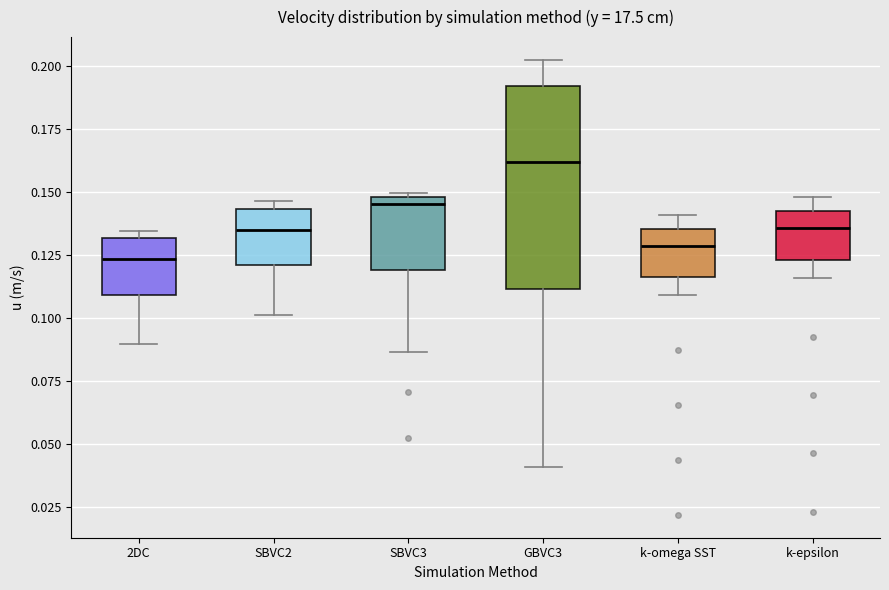

Reading left to right, transcribe this box plot: for each box, give where its median line is, the range the box spans, and where its two whiskers end, as read against the y-axis. The values are not printed on the chart, so give them approximately, as read against the axis.

2DC: median 0.125, box 0.110 to 0.130, whiskers 0.090 to 0.135
SBVC2: median 0.135, box 0.120 to 0.145, whiskers 0.100 to 0.145 (just above the box's upper edge)
SBVC3: median 0.145, box 0.120 to 0.150, whiskers 0.085 to 0.150
GBVC3: median 0.160, box 0.110 to 0.190, whiskers 0.040 to 0.205
k-omega SST: median 0.130, box 0.115 to 0.135, whiskers 0.110 to 0.140
k-epsilon: median 0.135, box 0.125 to 0.145, whiskers 0.115 to 0.150